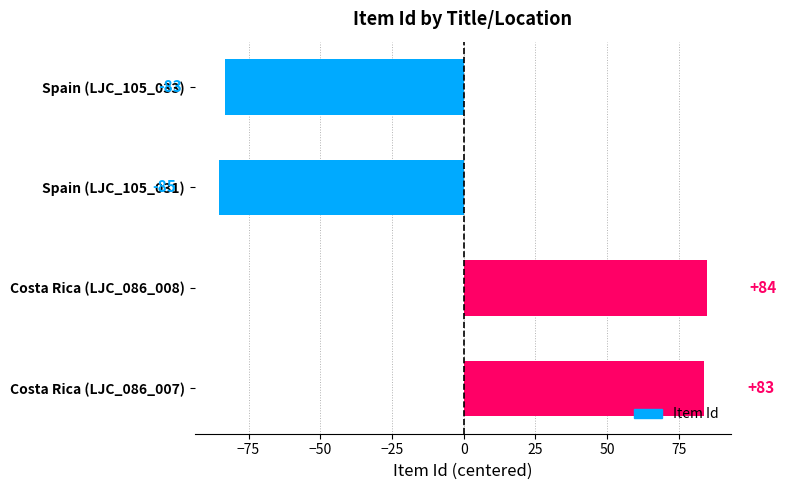

The value at Spain (LJC_105_031) is -85.2. True or false?

True